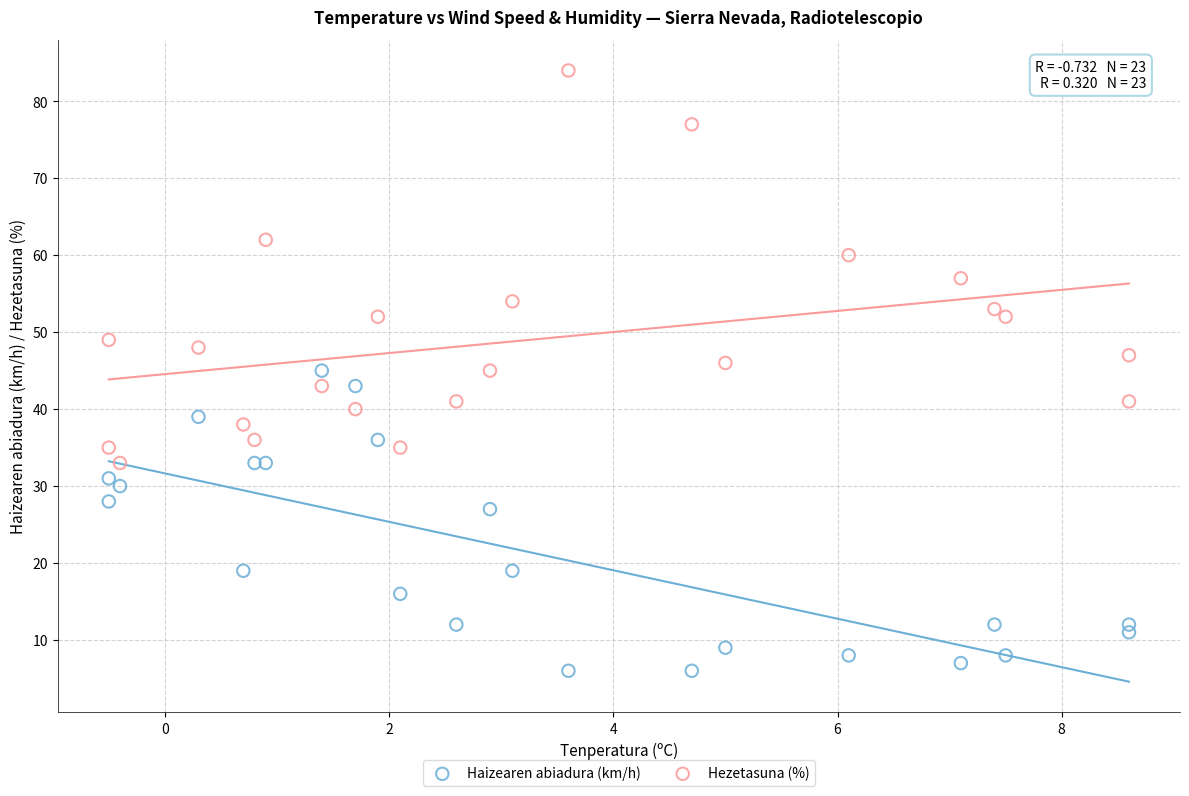

In the Haizearen abiadura (km/h) series, what Y value is closest to 25?

27